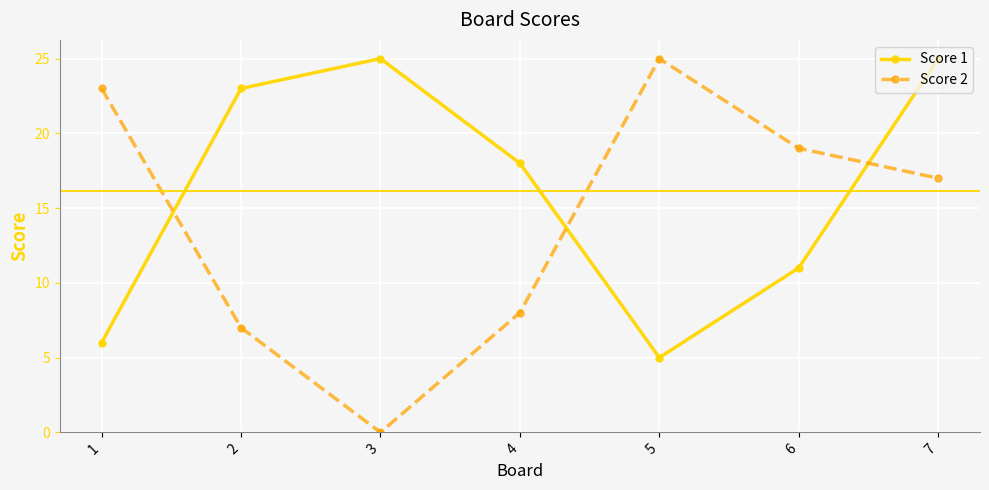

Rank the series at 5 from highest to lowest value.

Score 2, Score 1